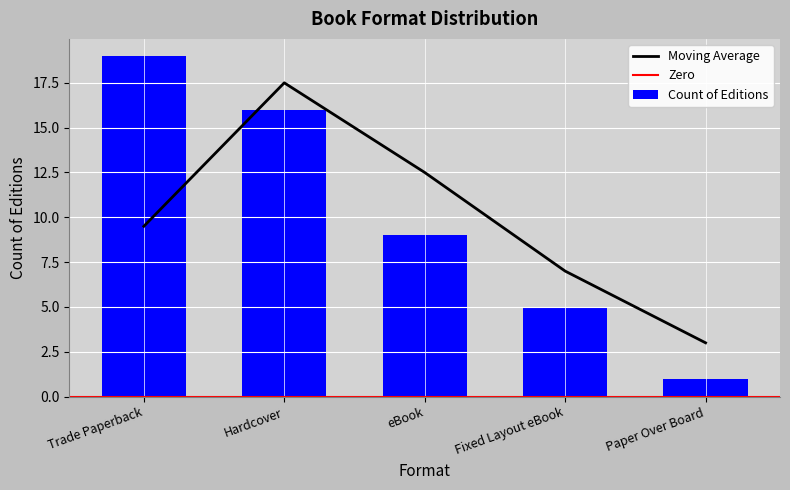

What is the change in value from Hardcover to eBook?

-7